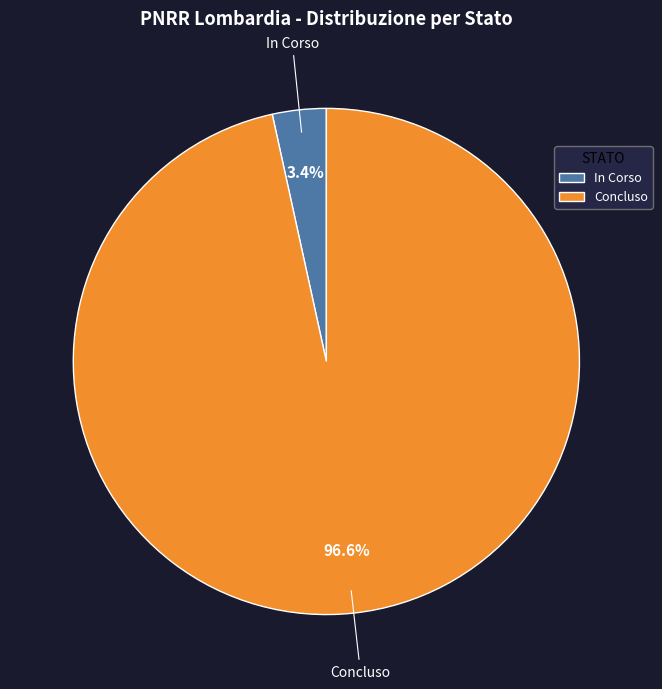

To the nearest percent, what percentage of the pie is In Corso?

3%